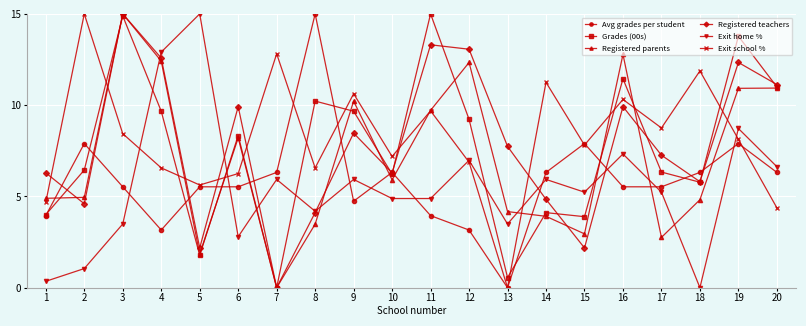

How many interior local valleys does the Exit school % series have?

6